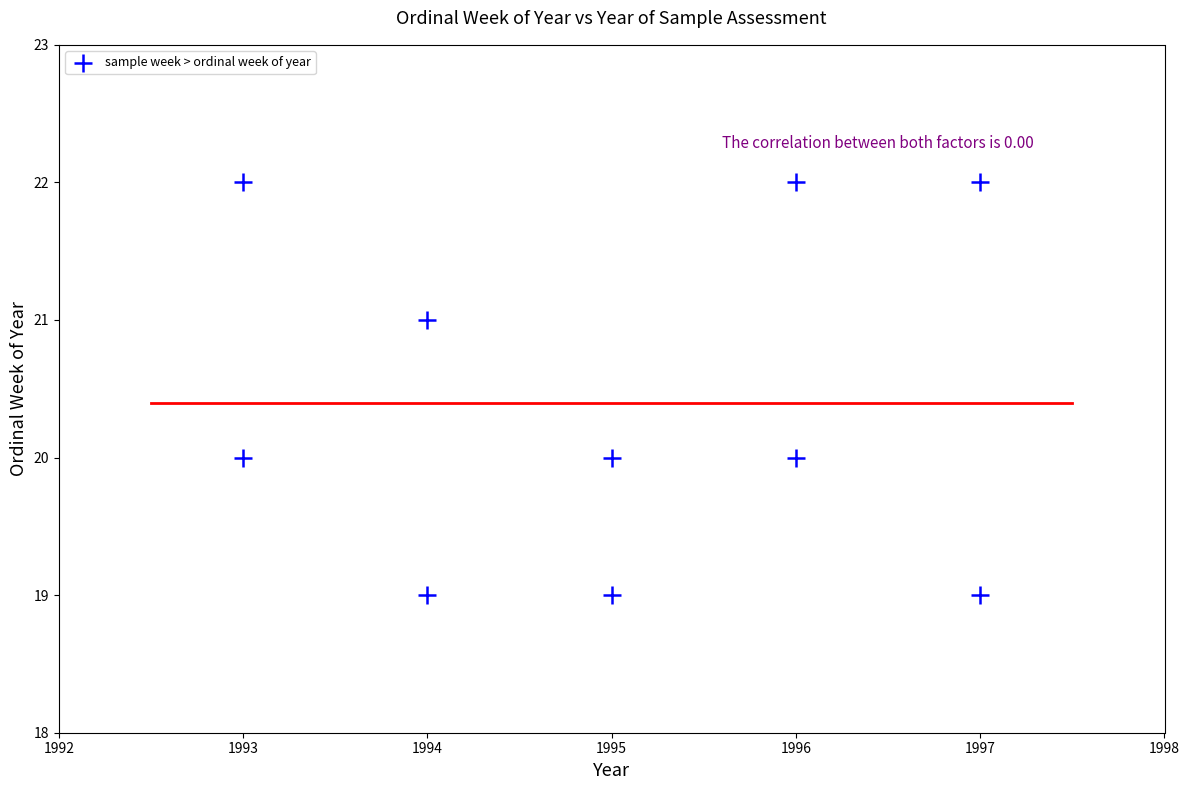

What is the range of X values (max minus min)?

4